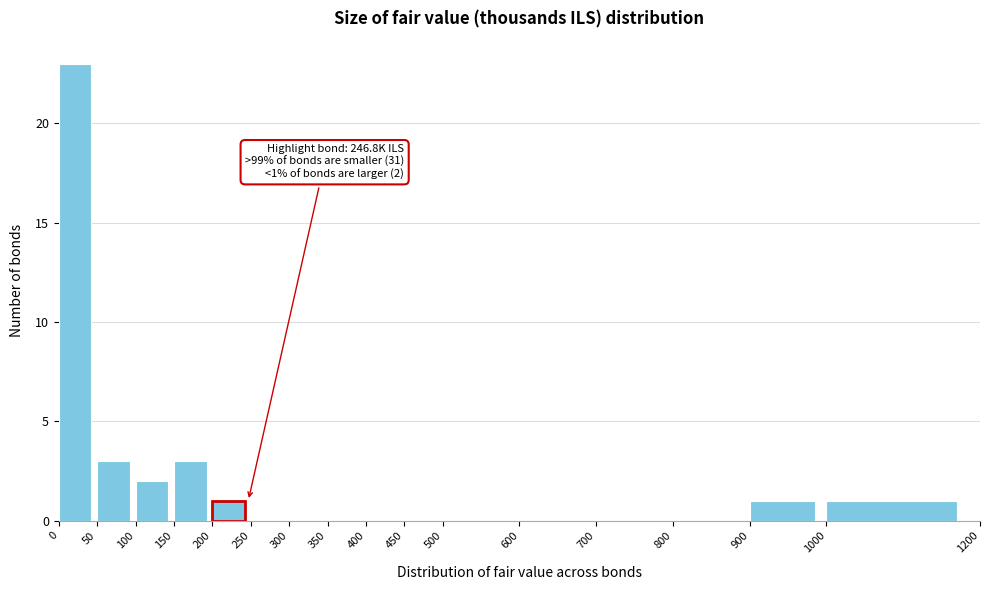

Over which range of the x-axis is the bar tallest?

0 to 50